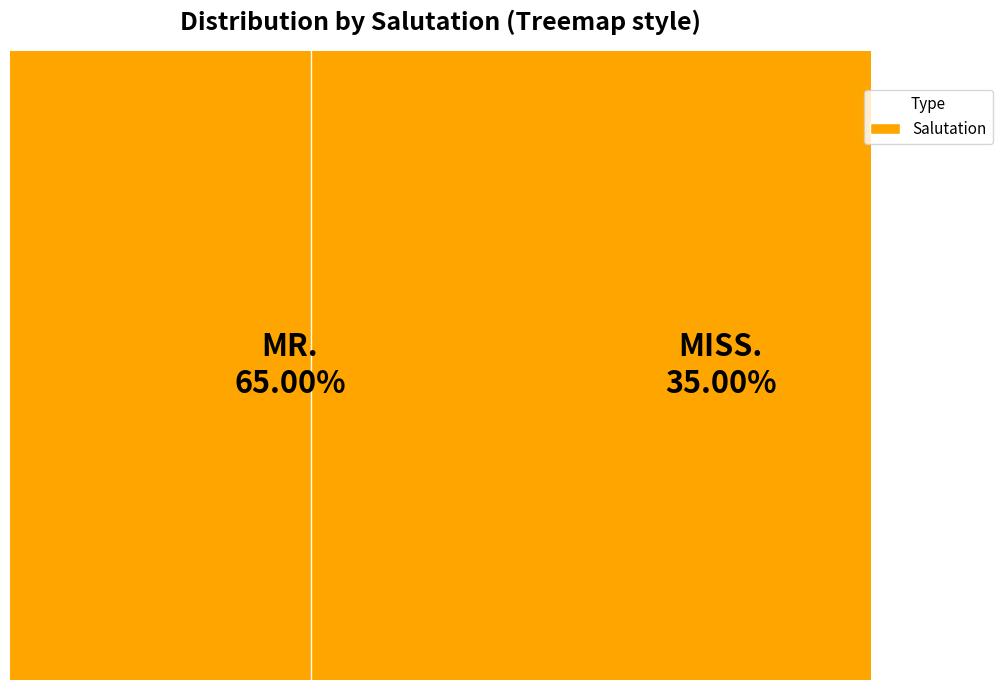

Approximately how many times larger is the value at MISS. compared to MR.?

0.5